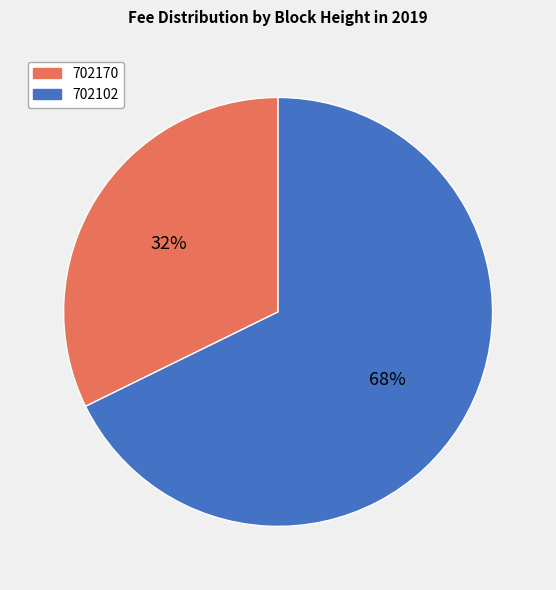

Between 702170 and 702102, which is larger?

702102